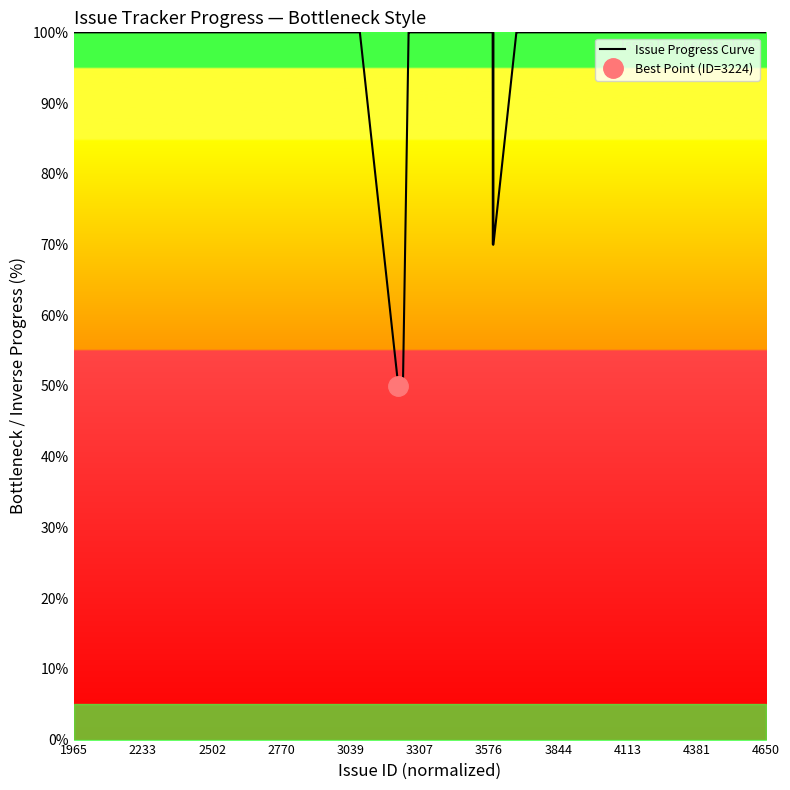

What is the difference between the second highest and second lowest values?

50